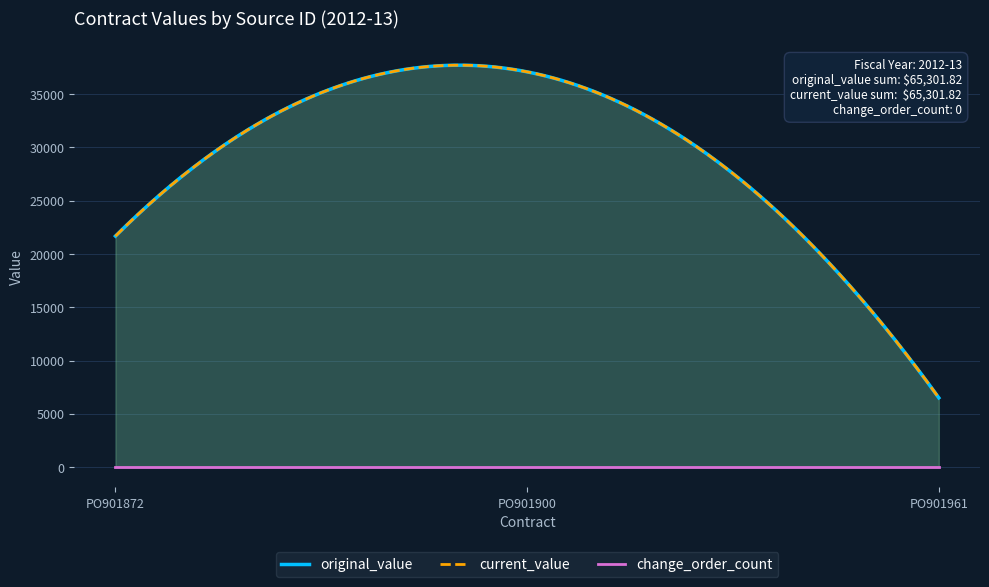

Which has a higher value, PO901900 or PO901961?

PO901900